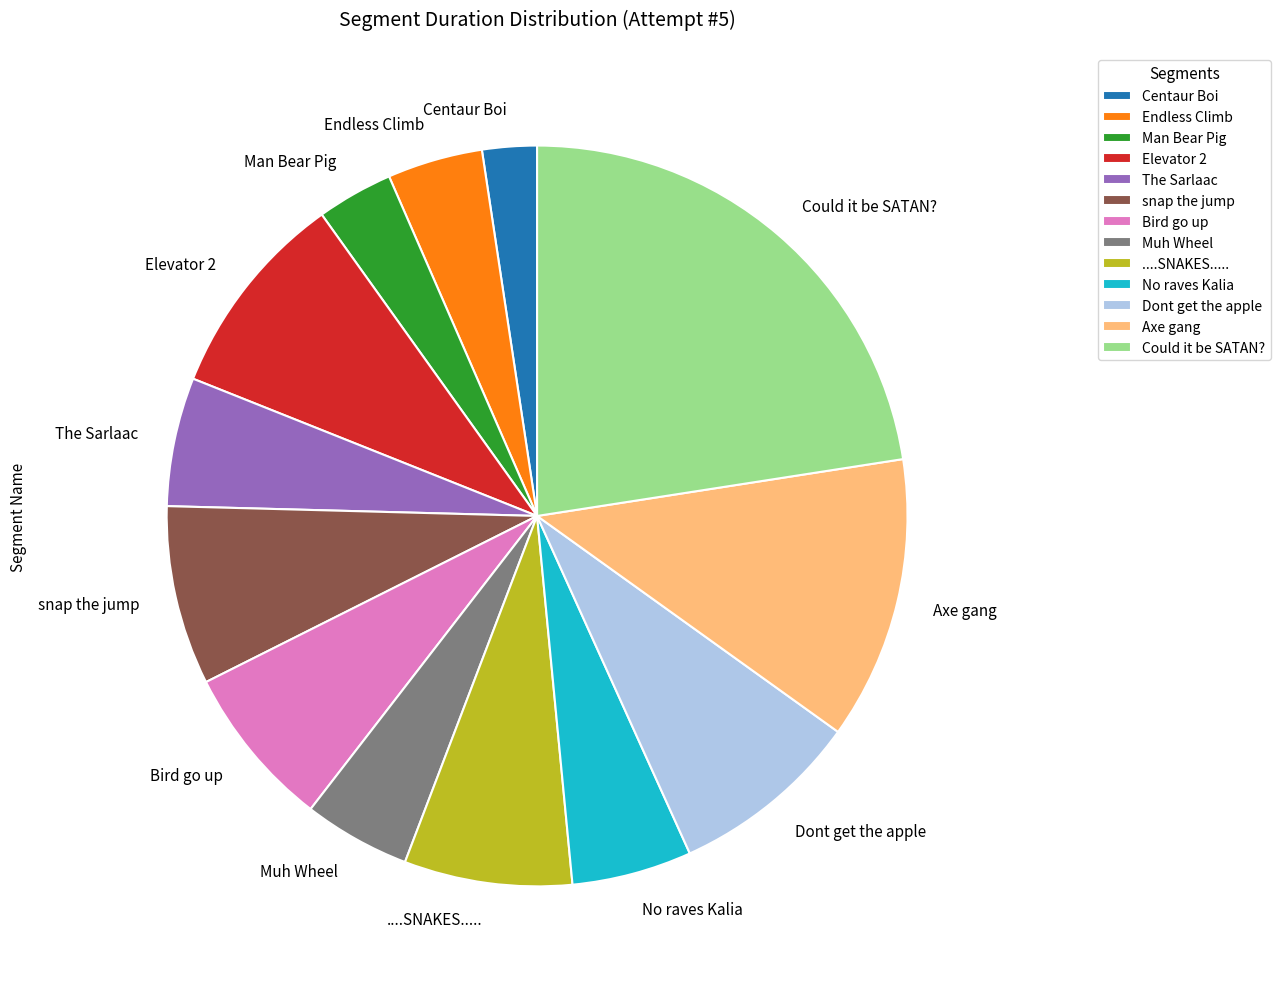

Count the number of slices in the pie.

13